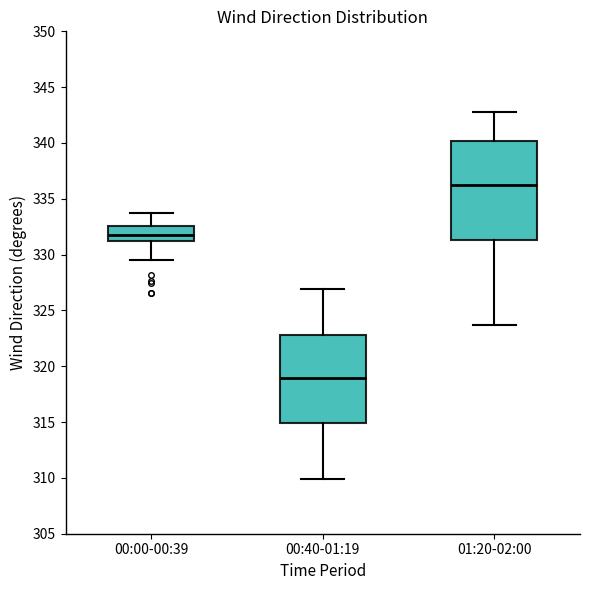

Which box's median line is the lowest?

00:40-01:19